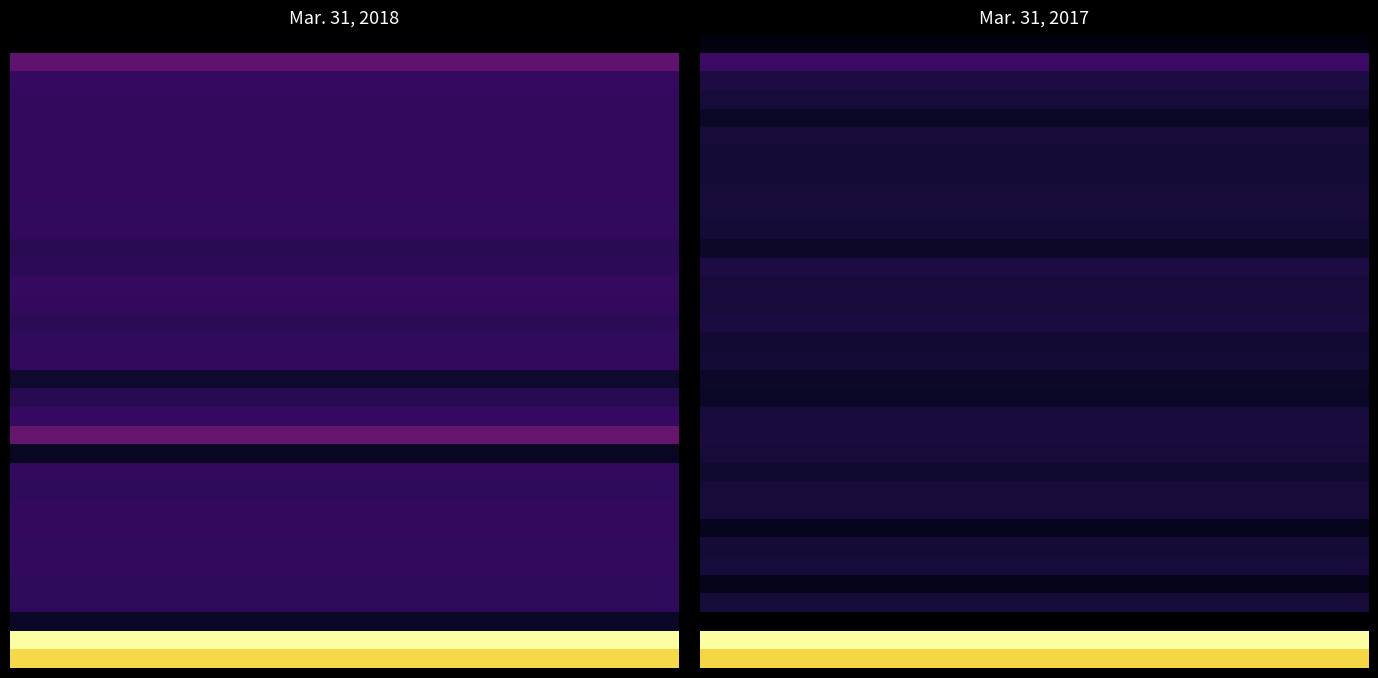

Between 7 and 4, which is larger?

7